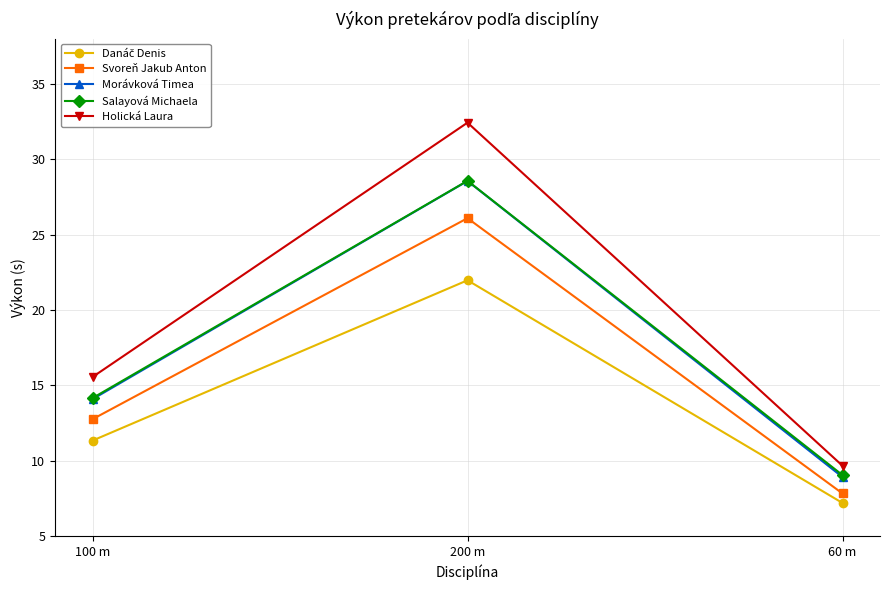

Between 100 m and 200 m, which series saw the biggest shift?

Holická Laura